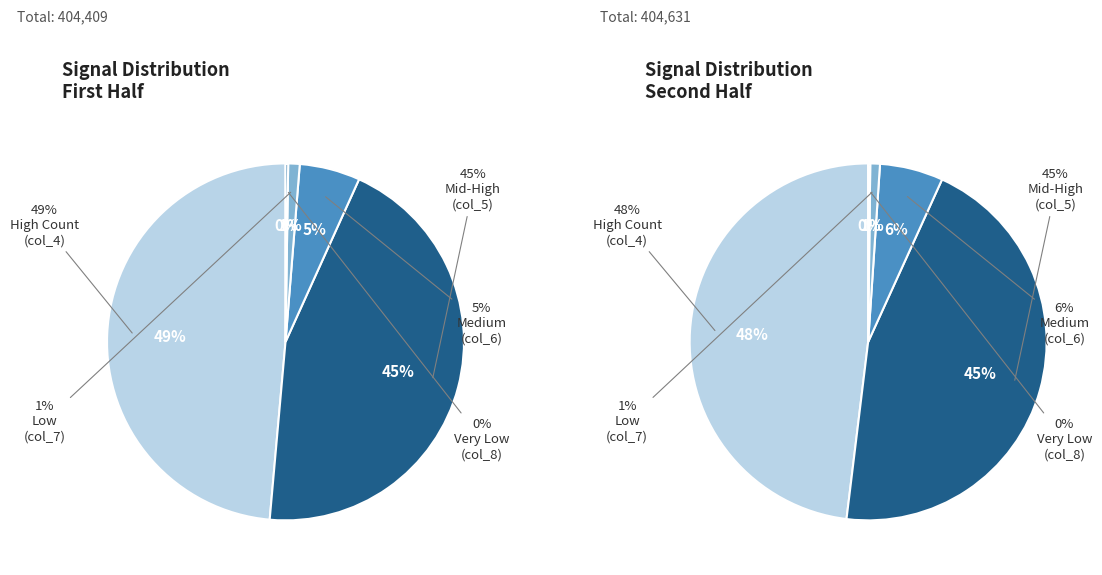

Between 18 and 36, which series saw the biggest shift?

col_4